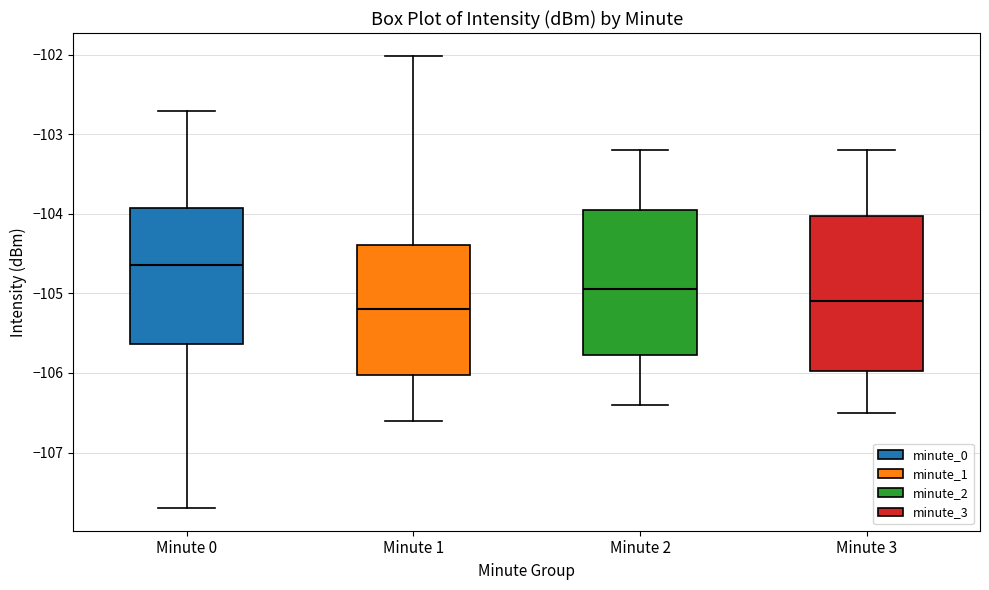

Comparing the boxes themselves (not the whiskers), which one is the tallest?

Minute 3